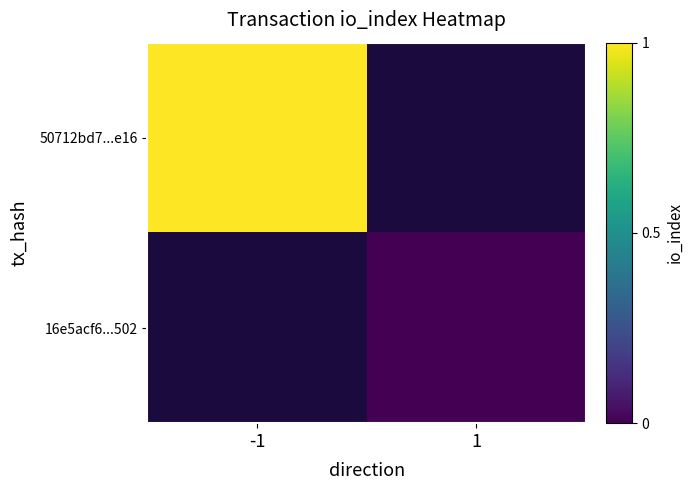

Which category has the lowest value across all series?

1